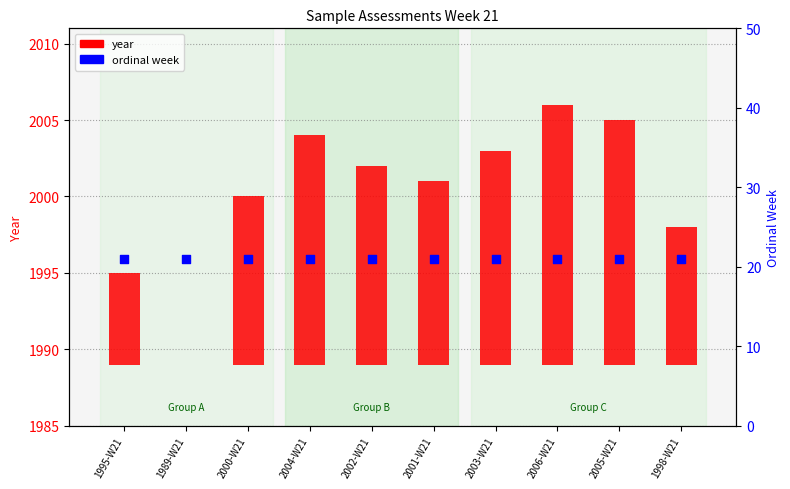

At which category is the sum across all series the highest?

2006-W21